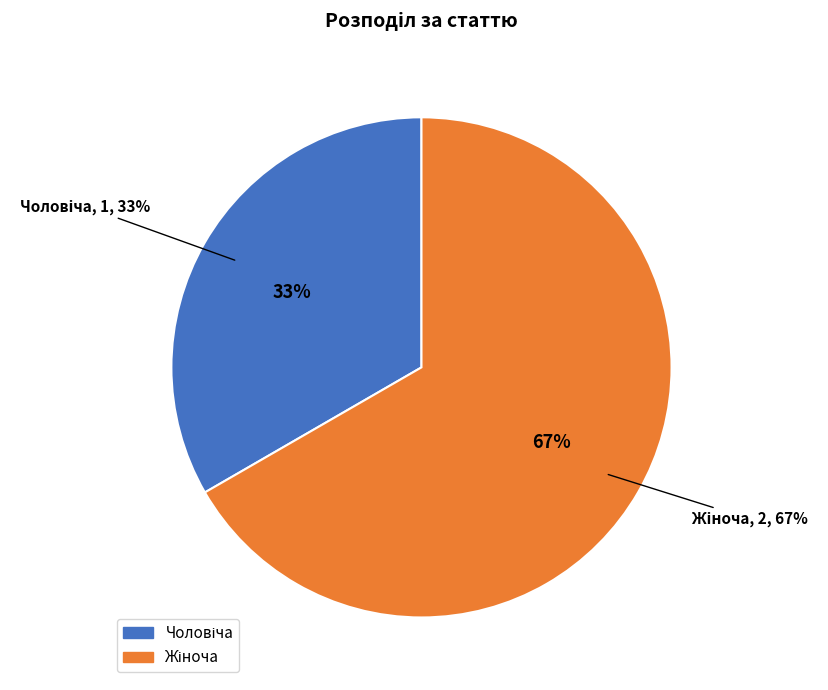

What percentage do Чоловіча and Жіноча together represent?

100.0%